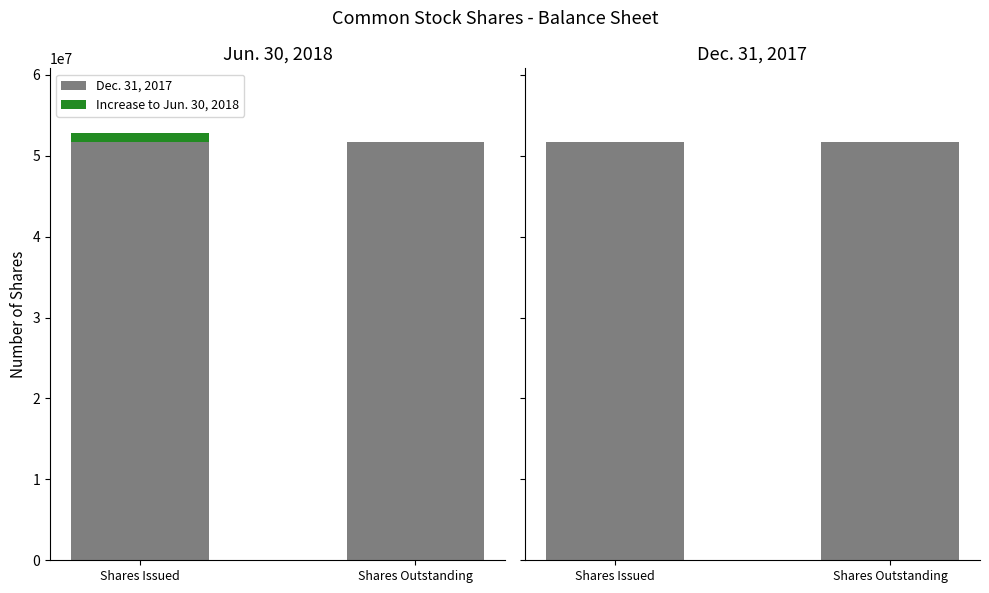

Is it true that Dec. 31, 2017 equals 51644841 at Shares Outstanding?

True